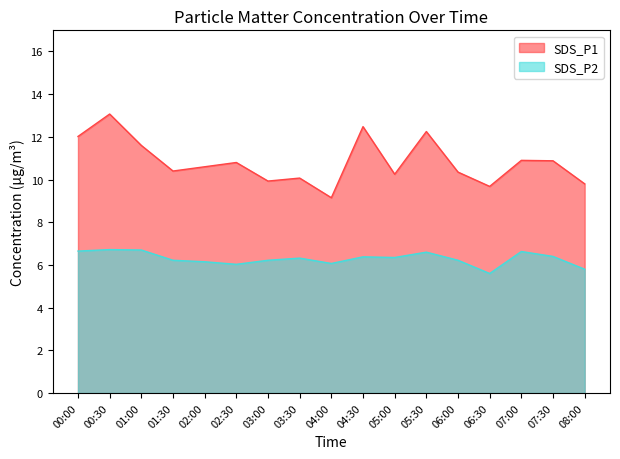

In SDS_P1, how many points are lower than both neighbors (excluding endpoints)?

5